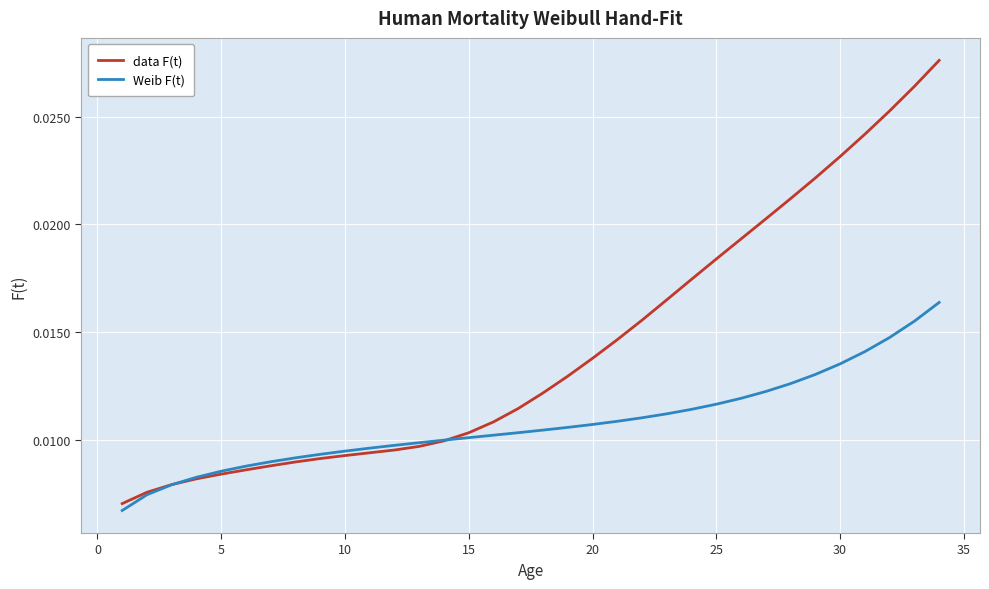

How many intersections are there between data F(t) and Weib F(t)?

2